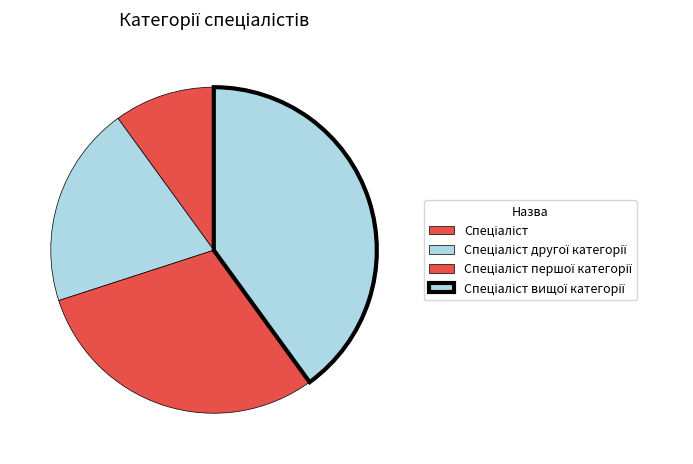

To the nearest percent, what is the average slice percentage?

25%